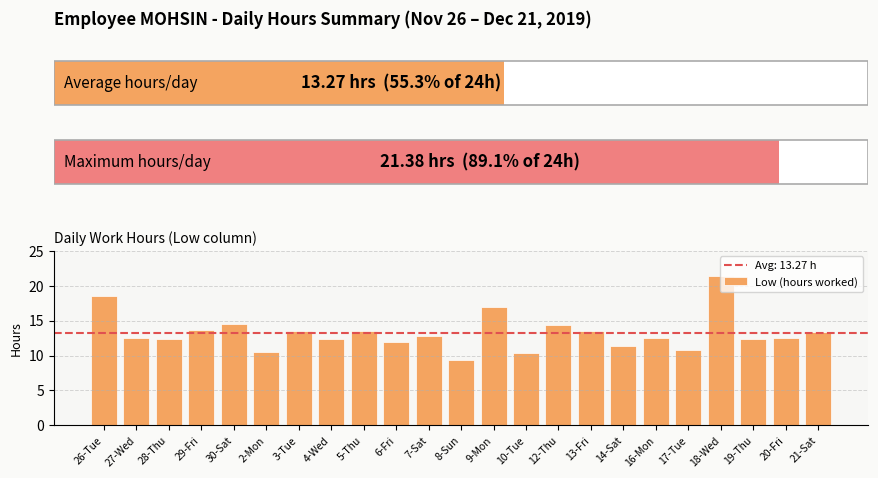

What is the difference between the second highest and minimum values?

9.2